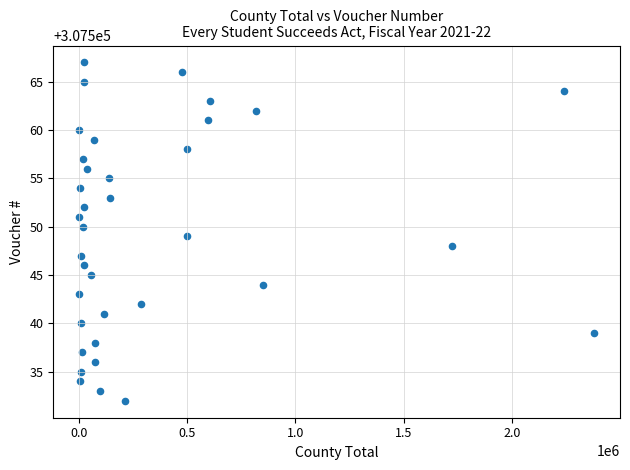

What is the range of Y values (max minus min)?

35